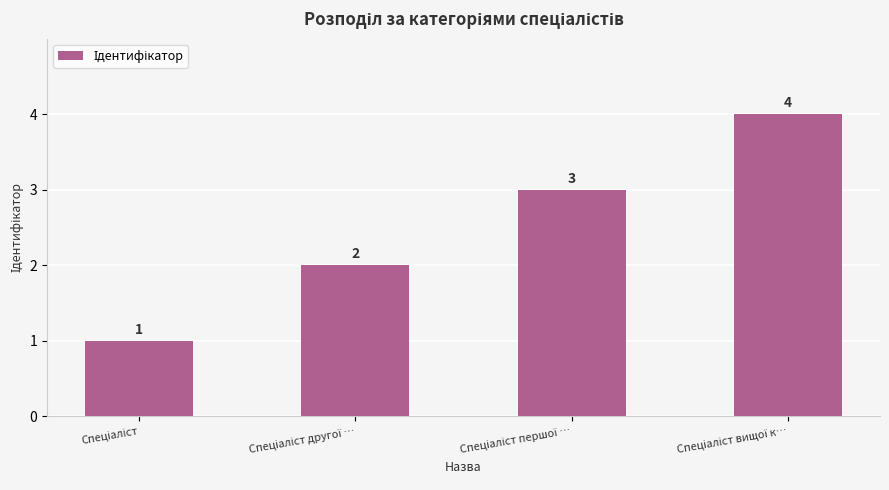

How many values are between 2 and 4?

3